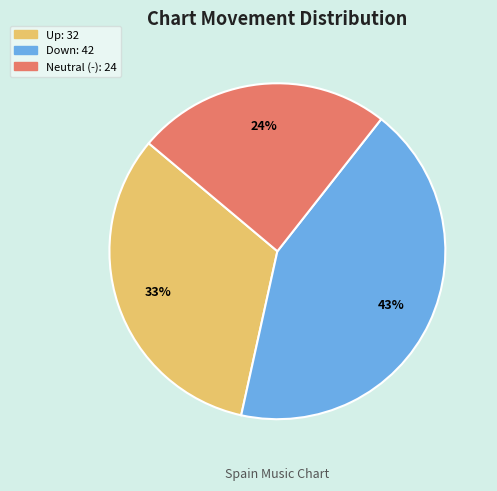

Is there any slice that represents more than half of the pie?

No